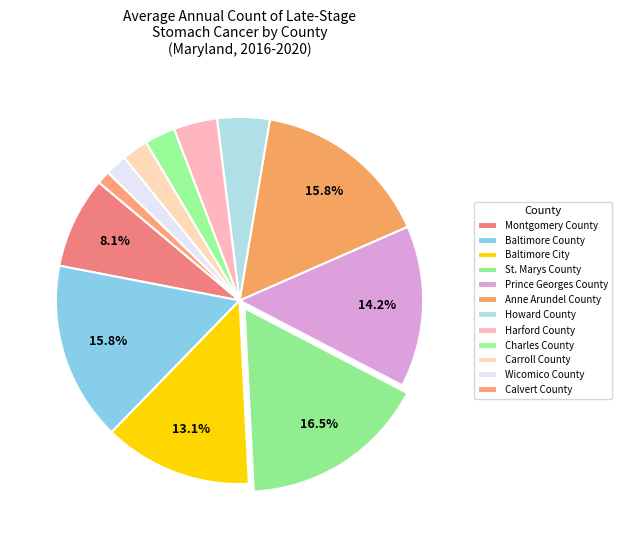

Rank the categories by value from highest to lowest.

St. Marys County, Baltimore County, Anne Arundel County, Prince Georges County, Baltimore City, Montgomery County, Howard County, Harford County, Charles County, Carroll County, Wicomico County, Calvert County